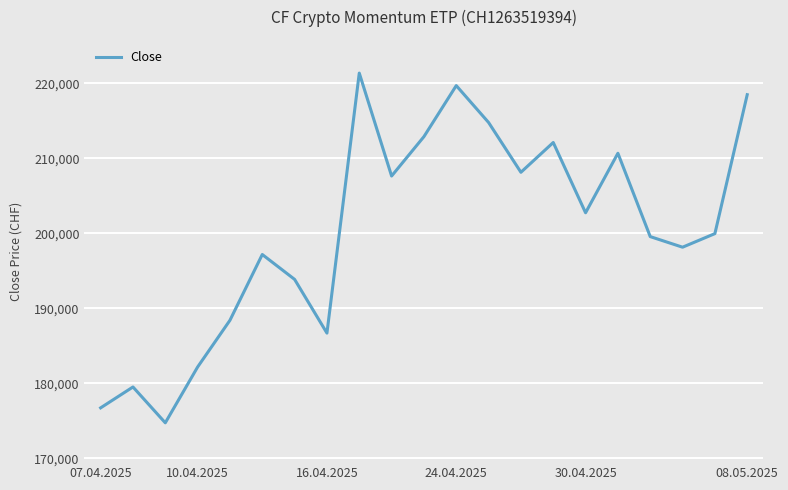

Count the number of categories in the chart.

21